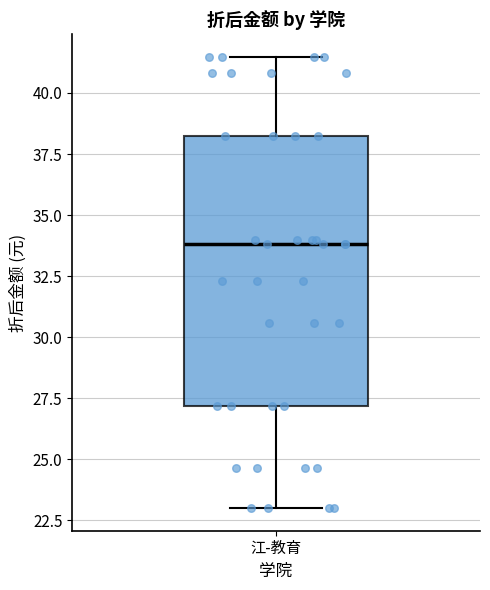

Read this box plot against the y-axis: the position of the median line, the range covered by the box, and the ends of both whiskers. The values are not printed on the chart, so give them approximately, as read against the axis.

median 34.0, box 27.0 to 38.5, whiskers 23.0 to 41.5